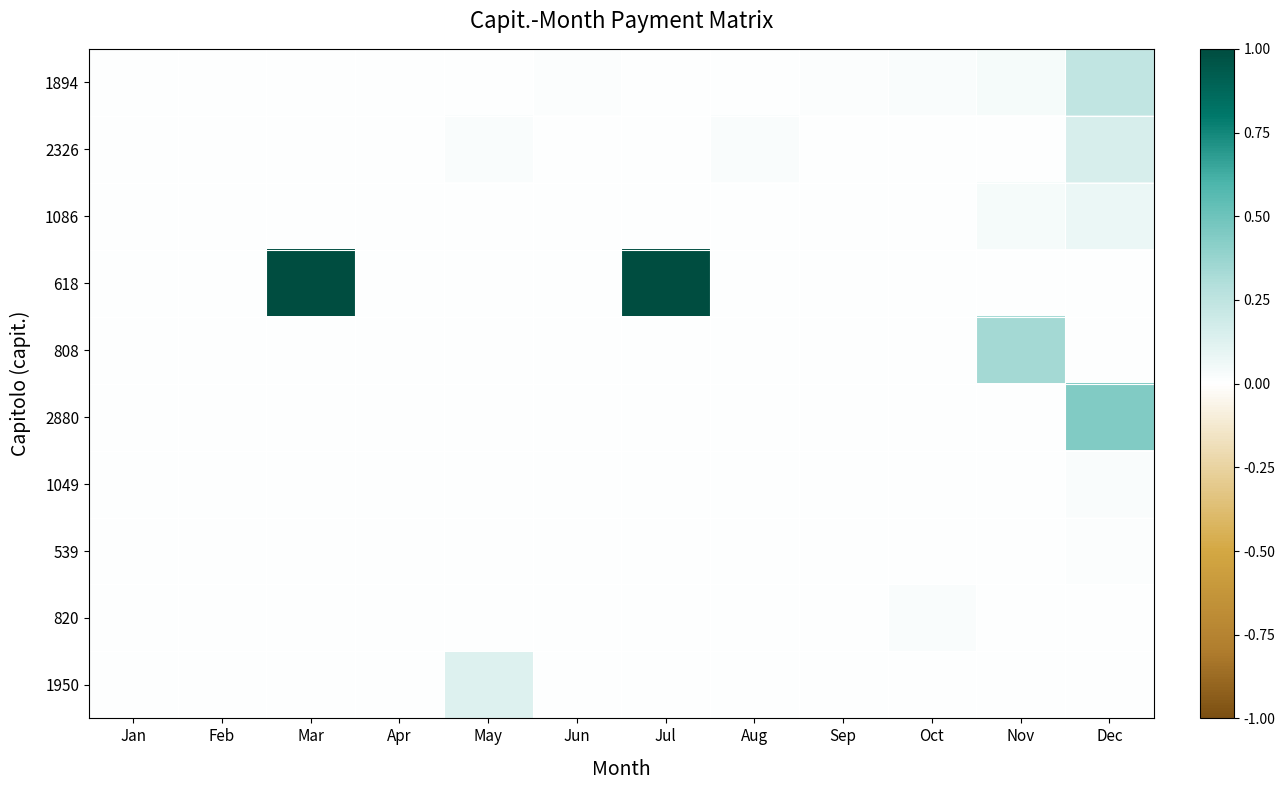

Which series changed the most between May and Nov?

808